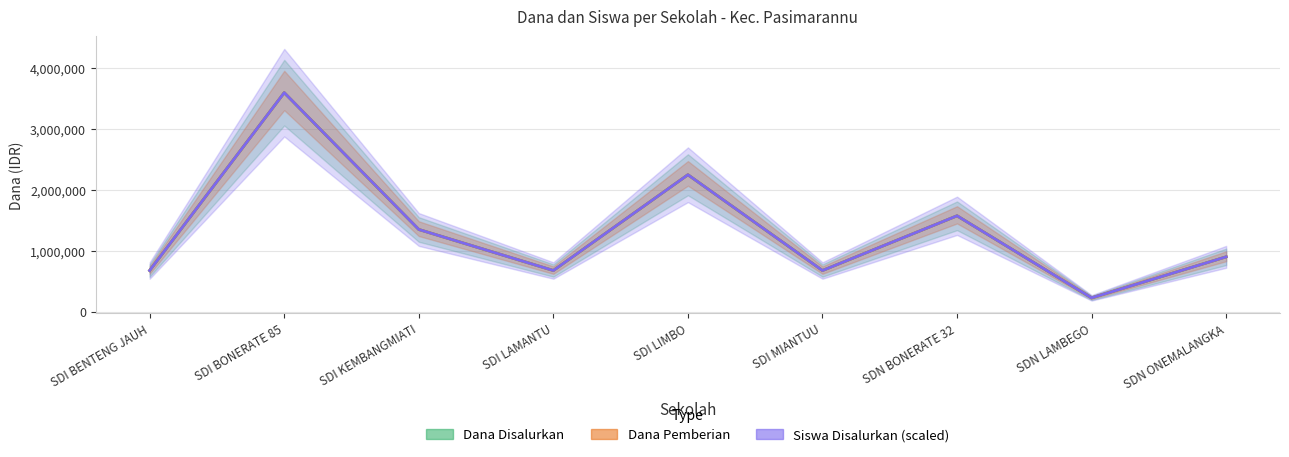

What is the total value across all series at SDI BONERATE 85?

10800000